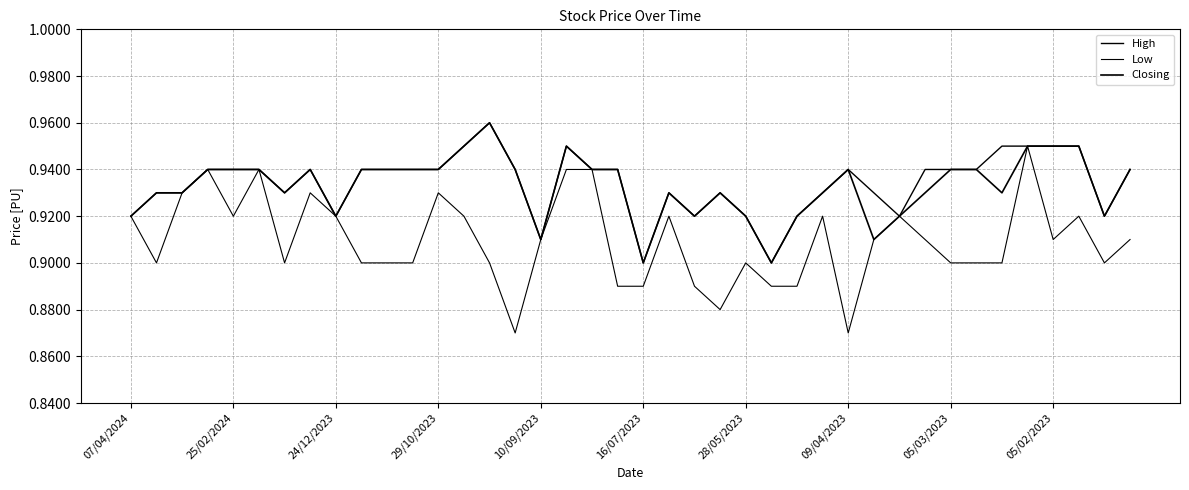

Does the chart display data point markers on the line(s)?

No